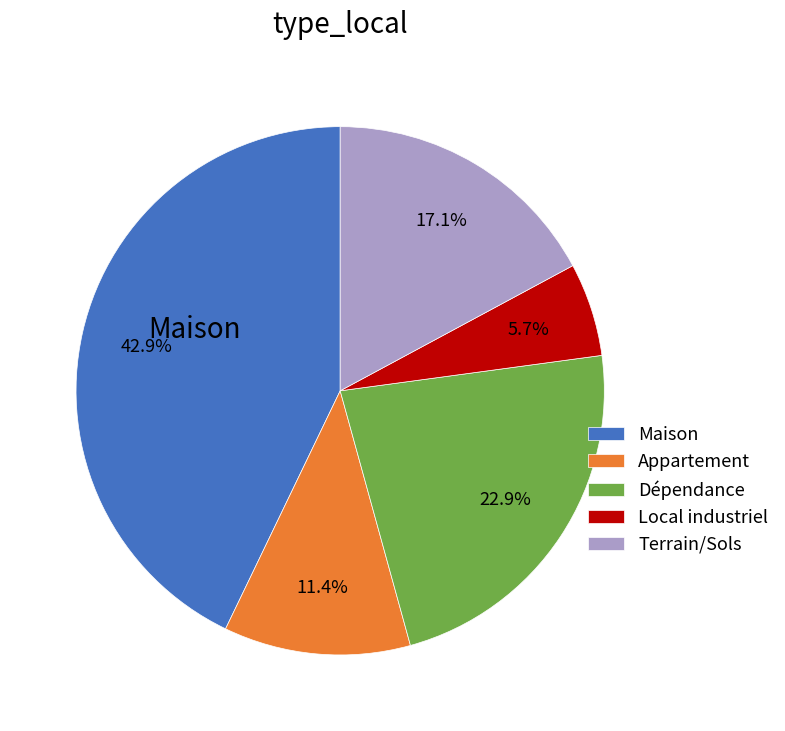

Does any single category account for the majority?

No